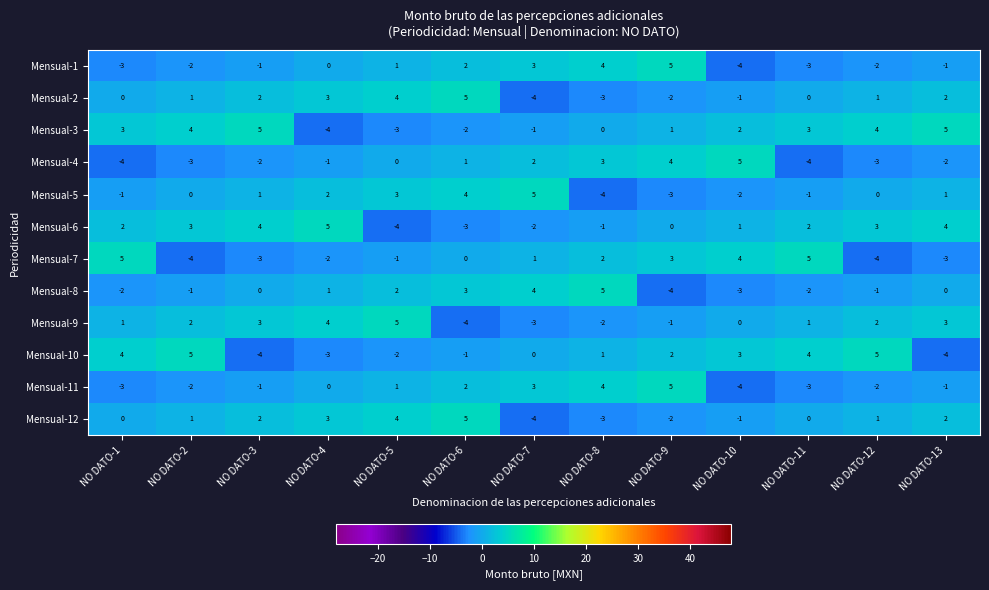

What is the spread (max minus min) of values at NO DATO-13?

9